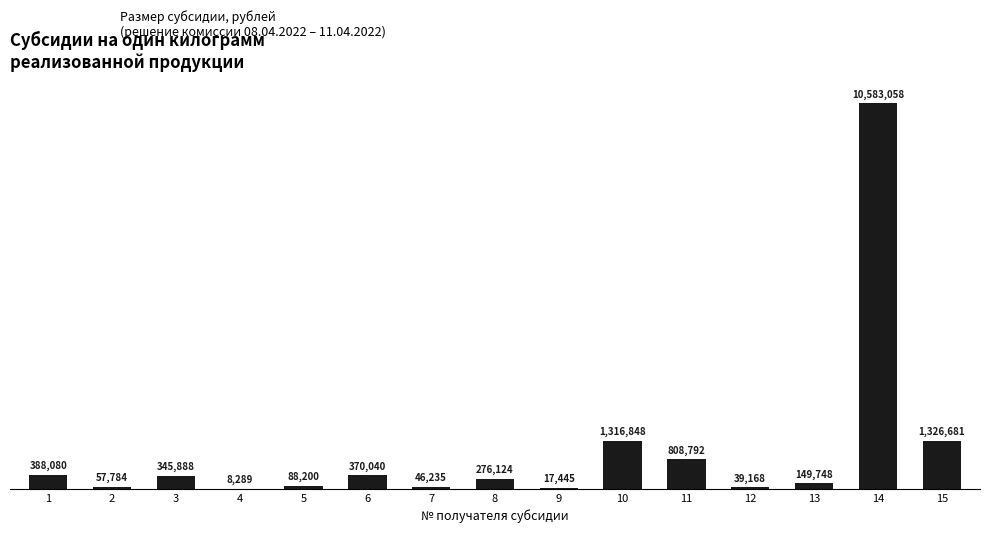

What is the average value?

1054825.4